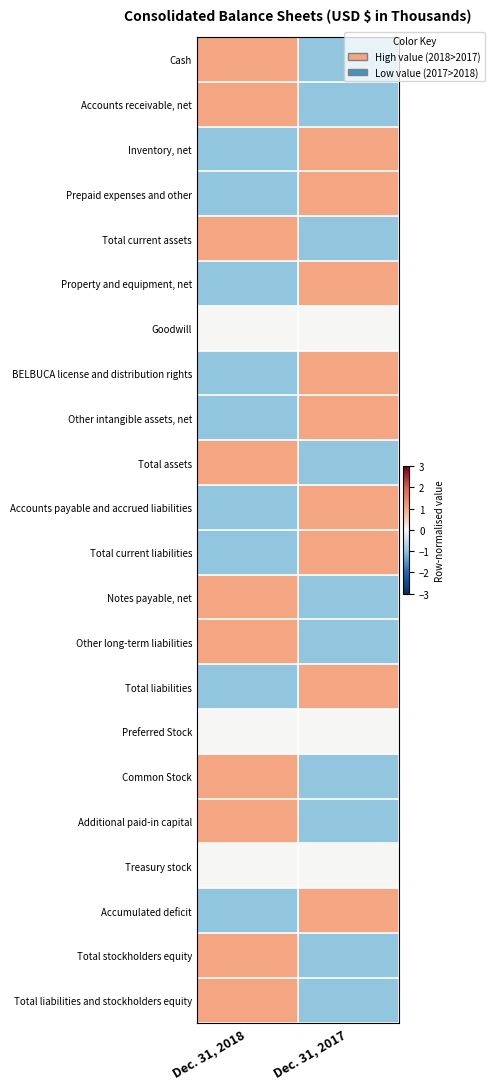

Which category has the highest value across all series?

Dec. 31, 2018